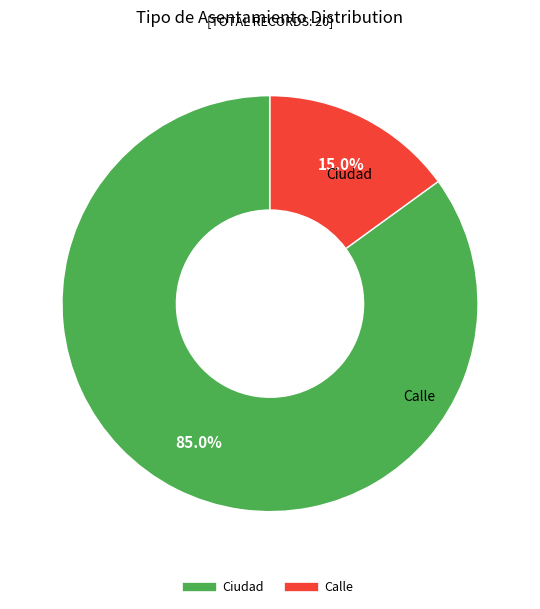

To the nearest percent, what is the difference between the Calle and Ciudad slice percentages?

70%